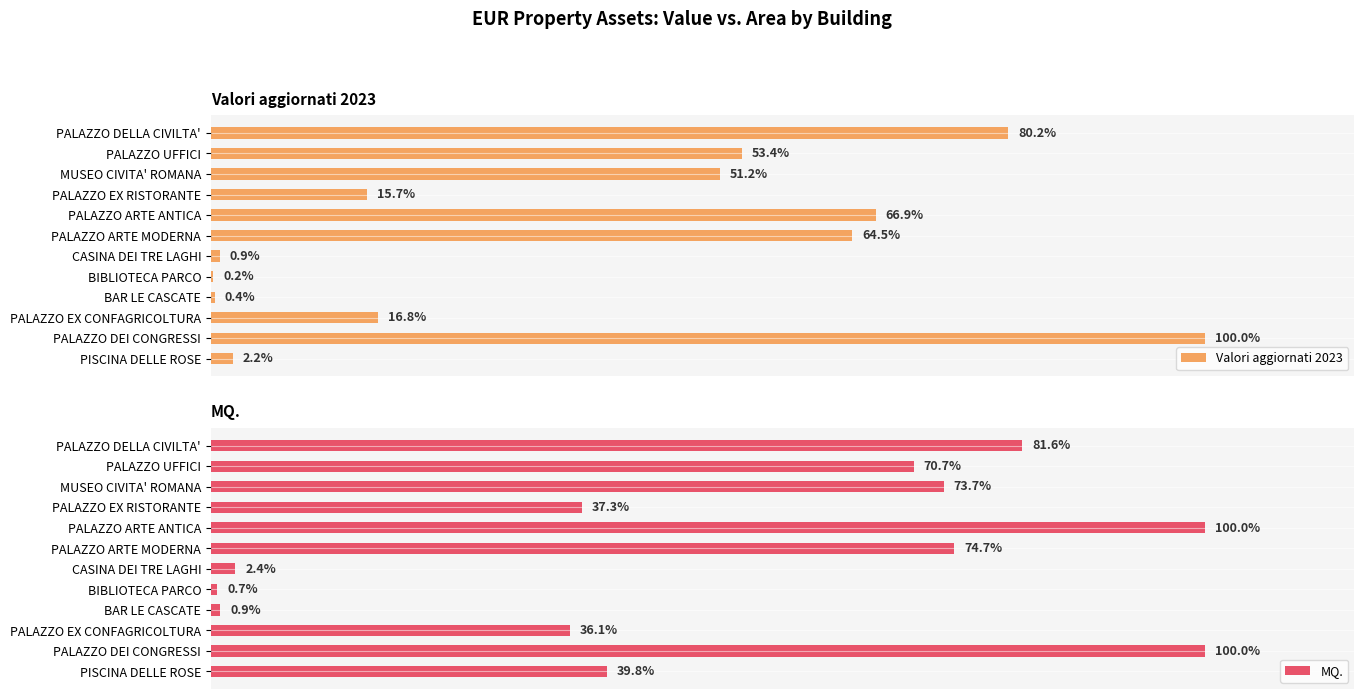

How many bars are there in total?

24